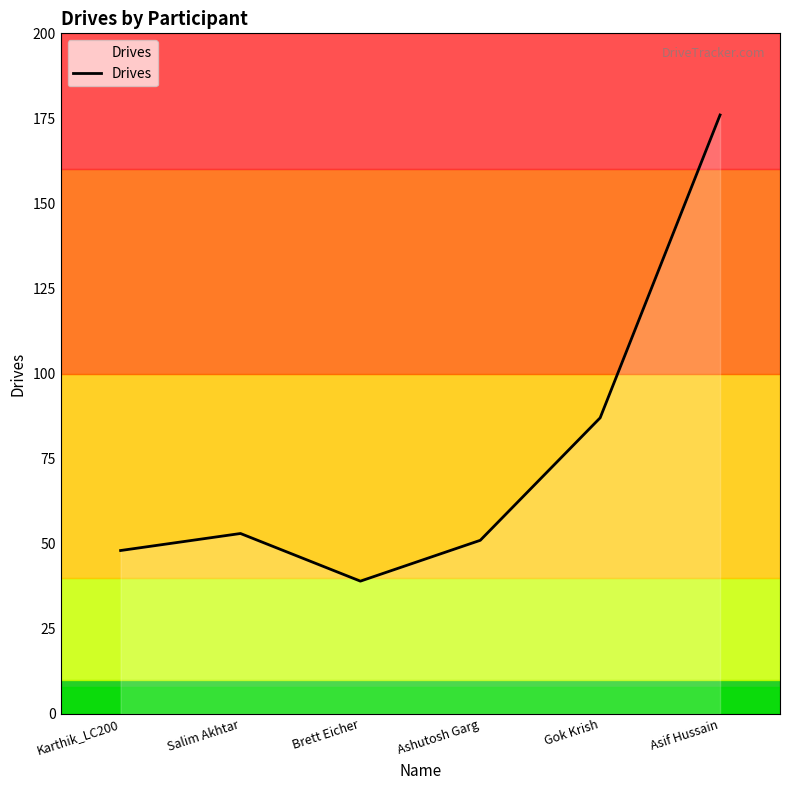

Does the chart display data point markers on the line(s)?

No